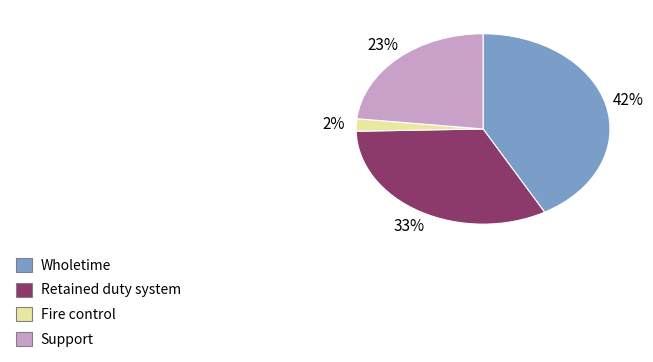

Which category has the smallest portion of the pie?

Fire control